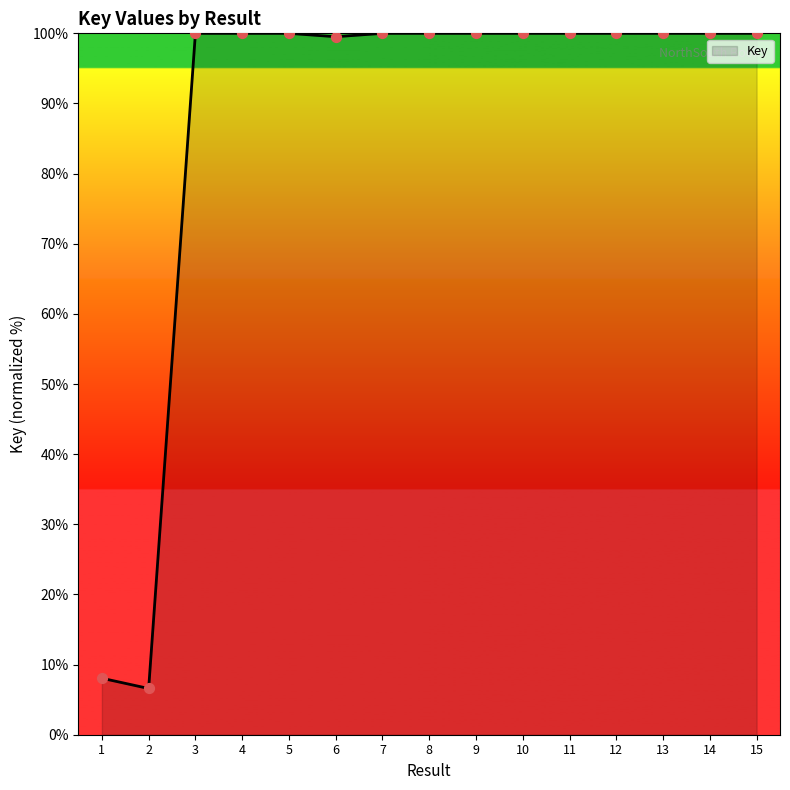

Approximately how many times larger is the value at 8 compared to 11?

1.0